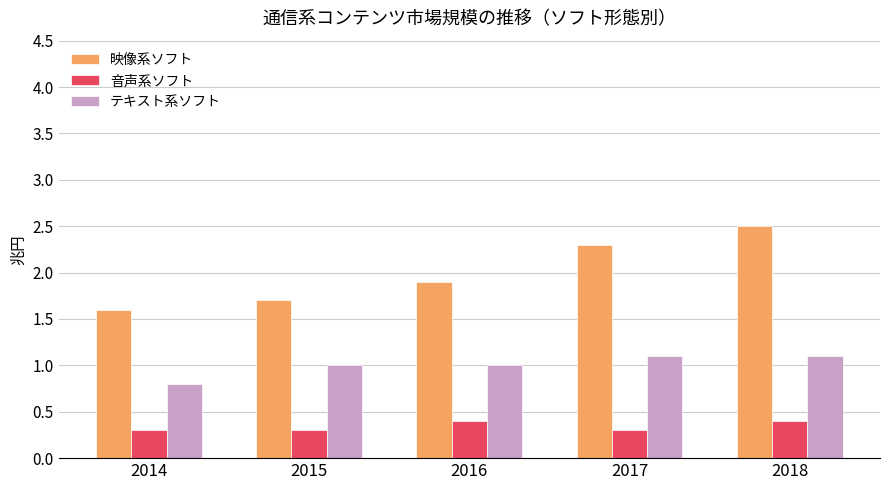

Reading left to right, list all the values displayed in this chart.

映像系ソフト: 2014=1.6	2015=1.7	2016=1.9	2017=2.3	2018=2.5
音声系ソフト: 2014=0.3	2015=0.3	2016=0.4	2017=0.3	2018=0.4
テキスト系ソフト: 2014=0.8	2015=1.0	2016=1.0	2017=1.1	2018=1.1